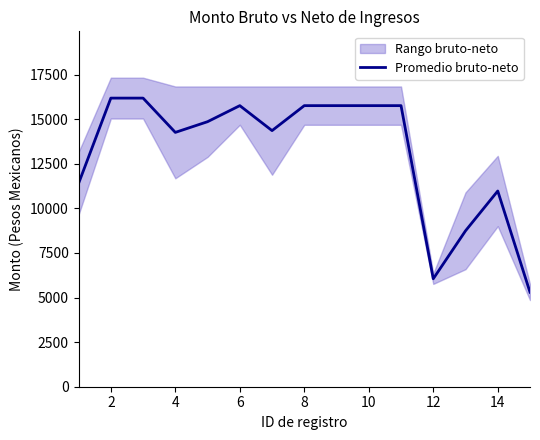

The value of Promedio bruto-neto at 8 is 15757.1. True or false?

True